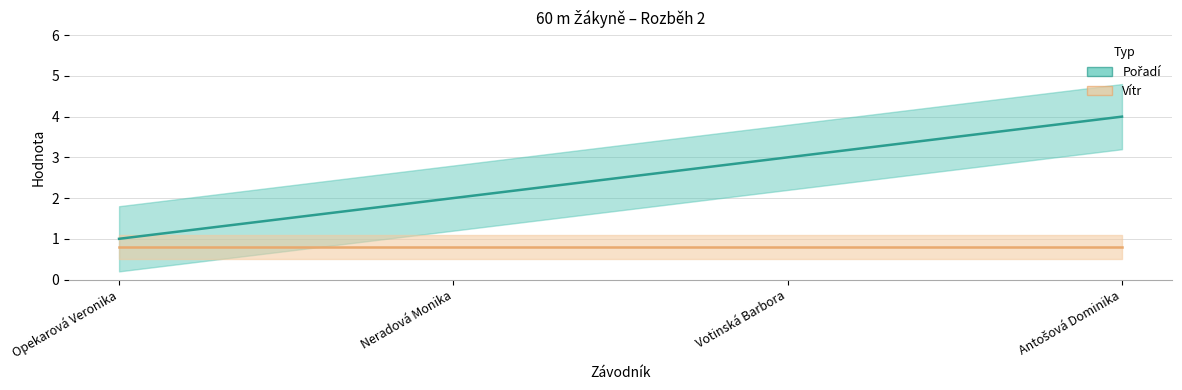

What is the maximum value shown in the chart?

4